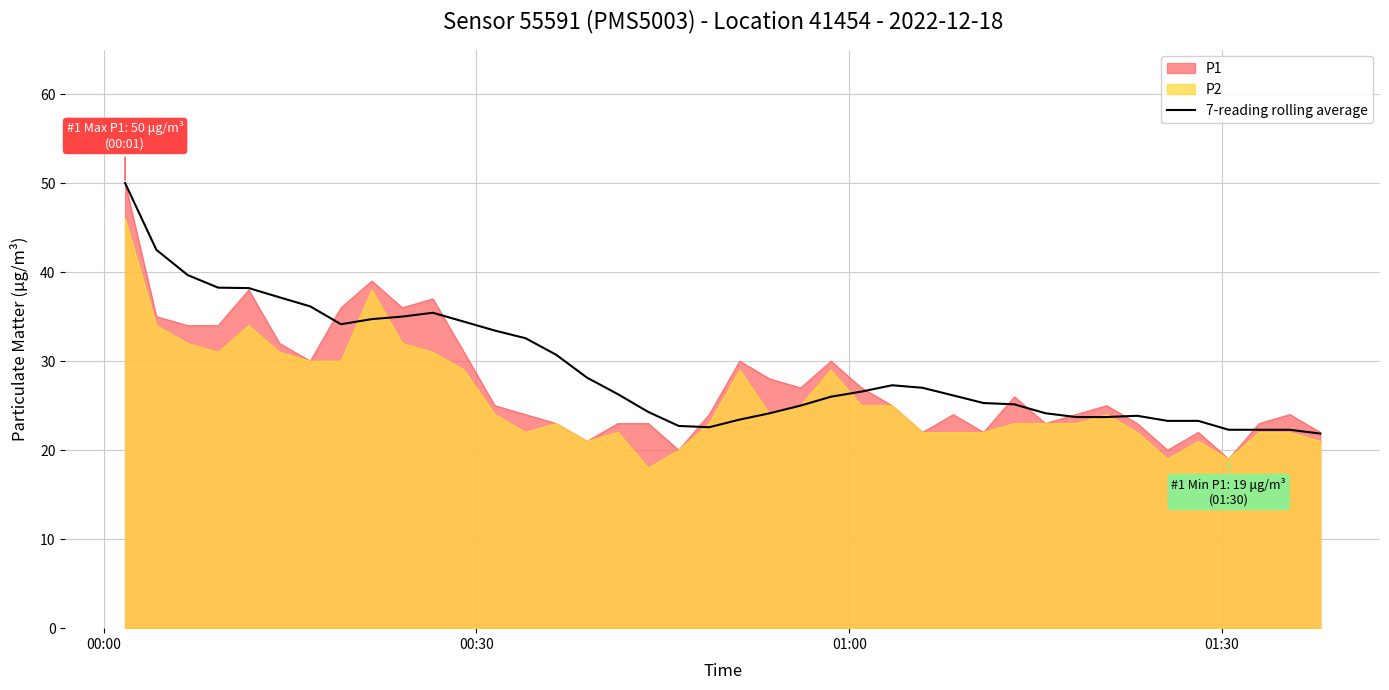

Which series has the largest range (max minus min)?

P1